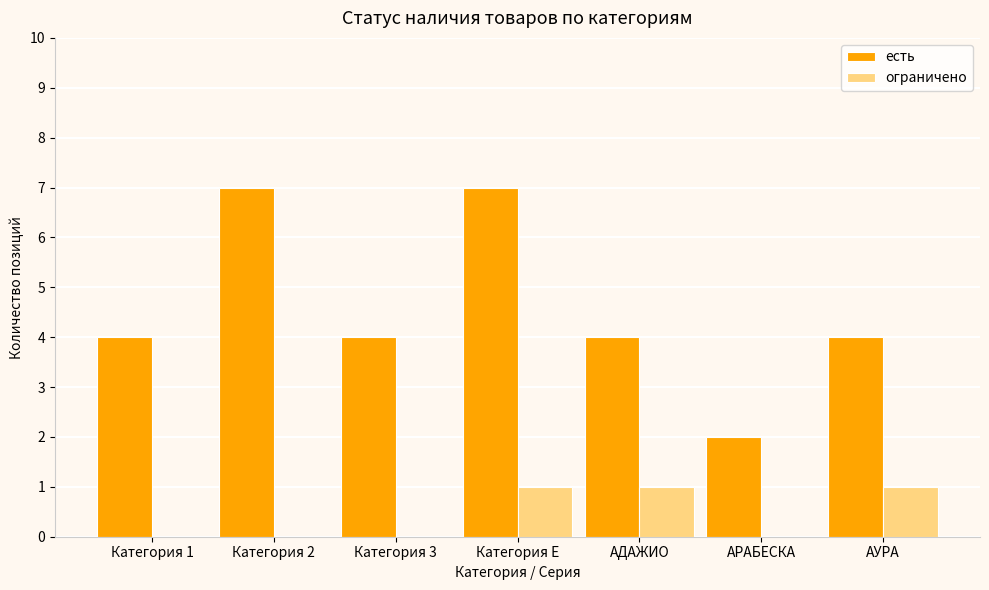

How many series are shown in this chart?

2